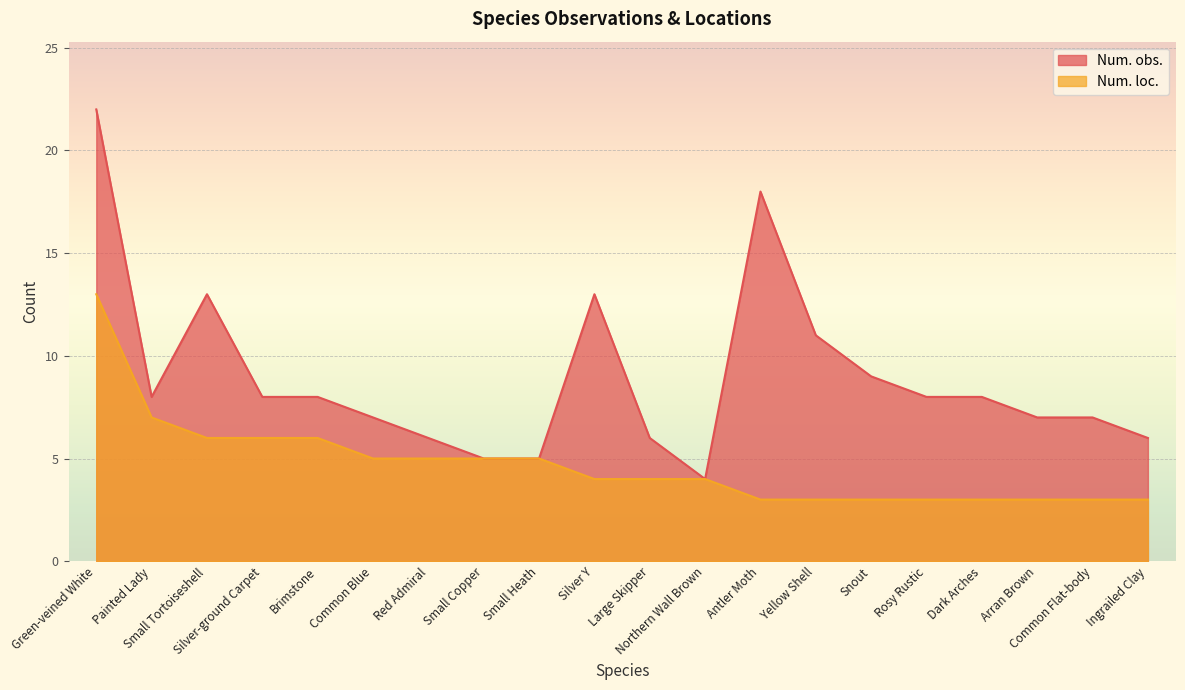

The value of Num. obs. at Painted Lady is 8. True or false?

True